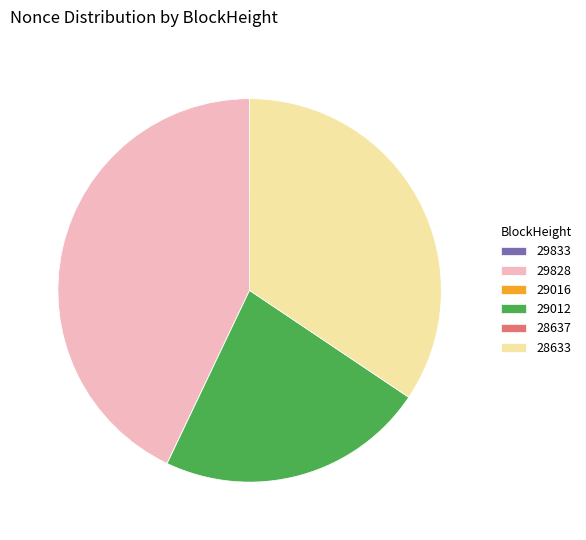

Is there any slice that represents more than half of the pie?

No